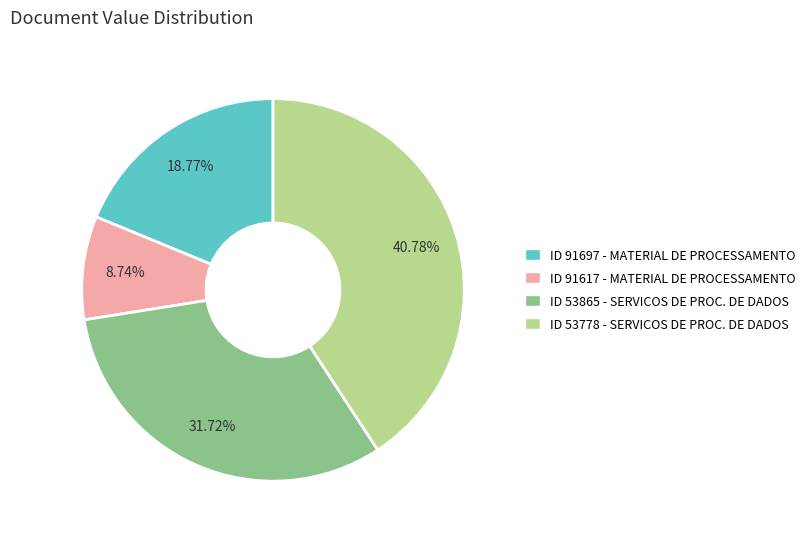

How many slices are in this pie chart?

4